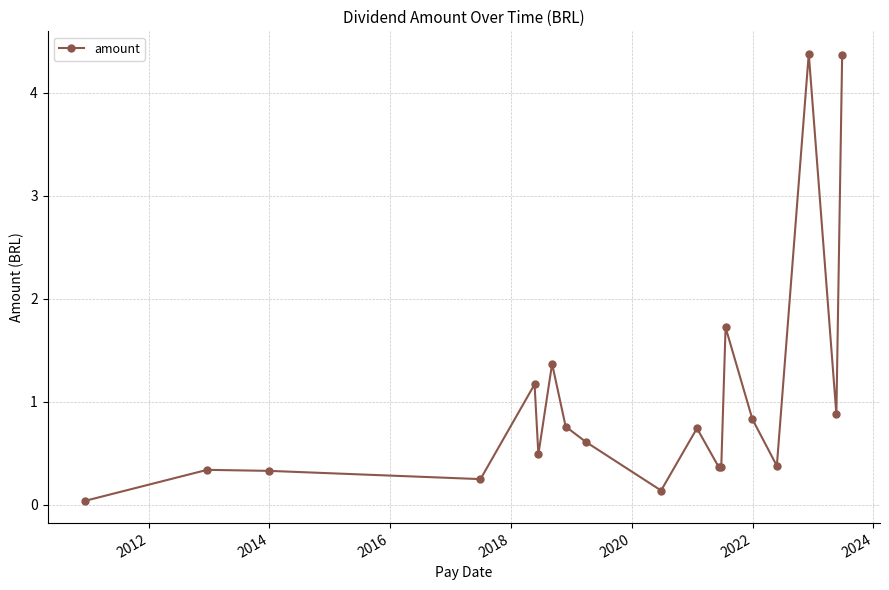

True or false: the data has more than 2 interior local peaks.

True